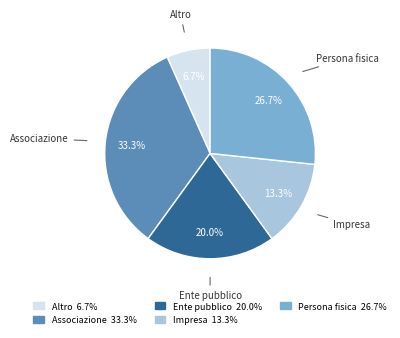

What portion of the pie excludes Ente pubblico?

80.0%